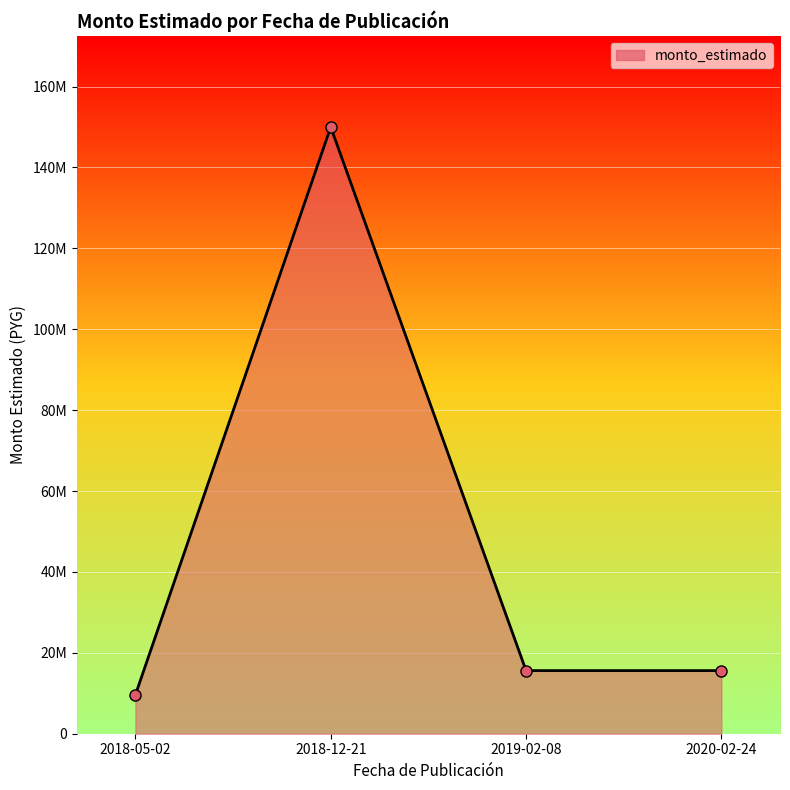

Where is the data nearest to the value 79800000?

2019-02-08